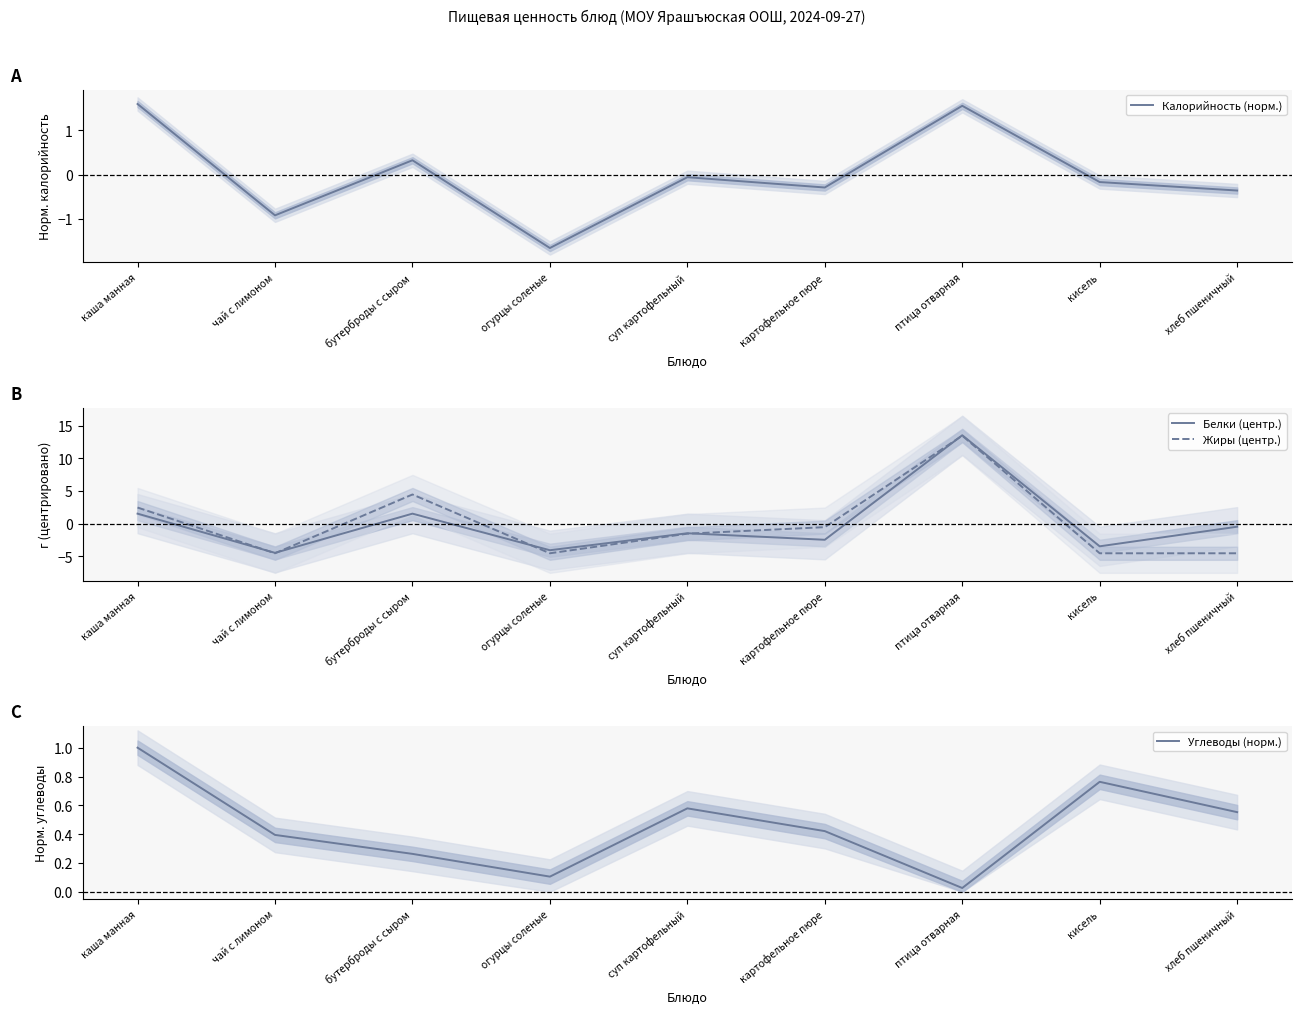

What is the minimum value for Белки (центр.)?

-4.5